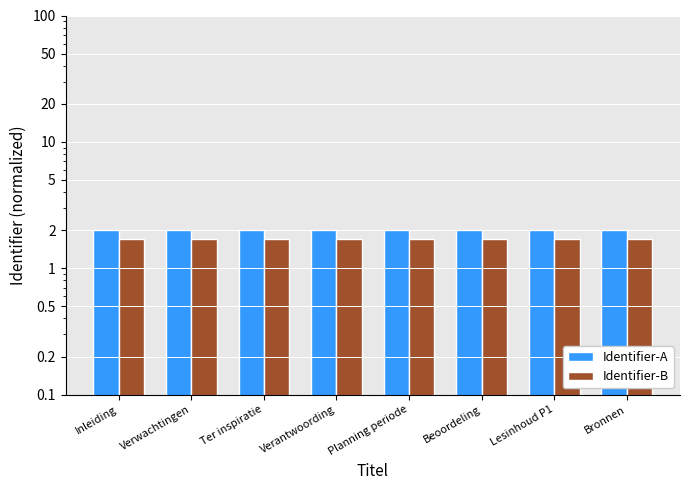

What value does the Identifier-B series have at Bronnen?

1.7